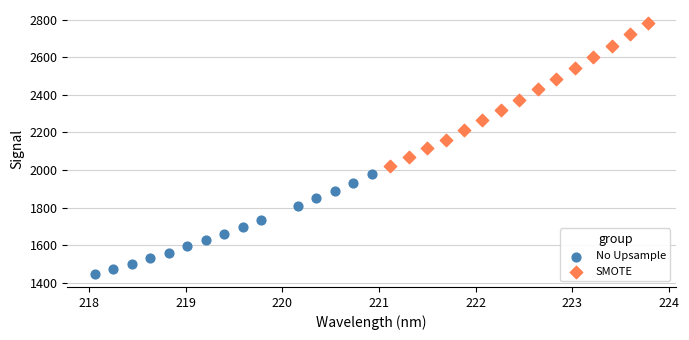

Which series reaches the maximum Y coordinate?

SMOTE